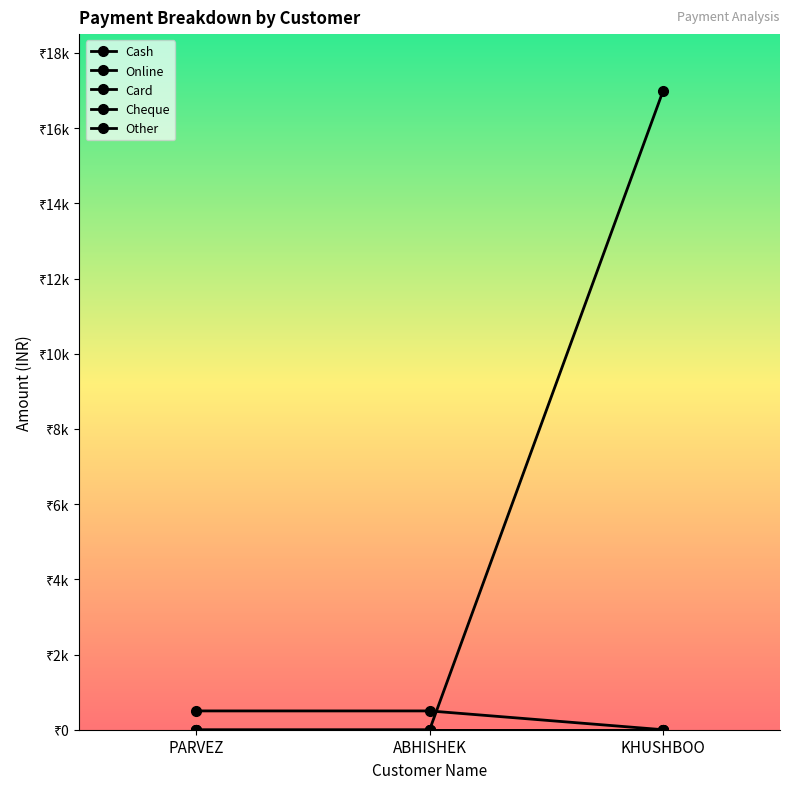

At which category does the chart reach its minimum across all series?

PARVEZ